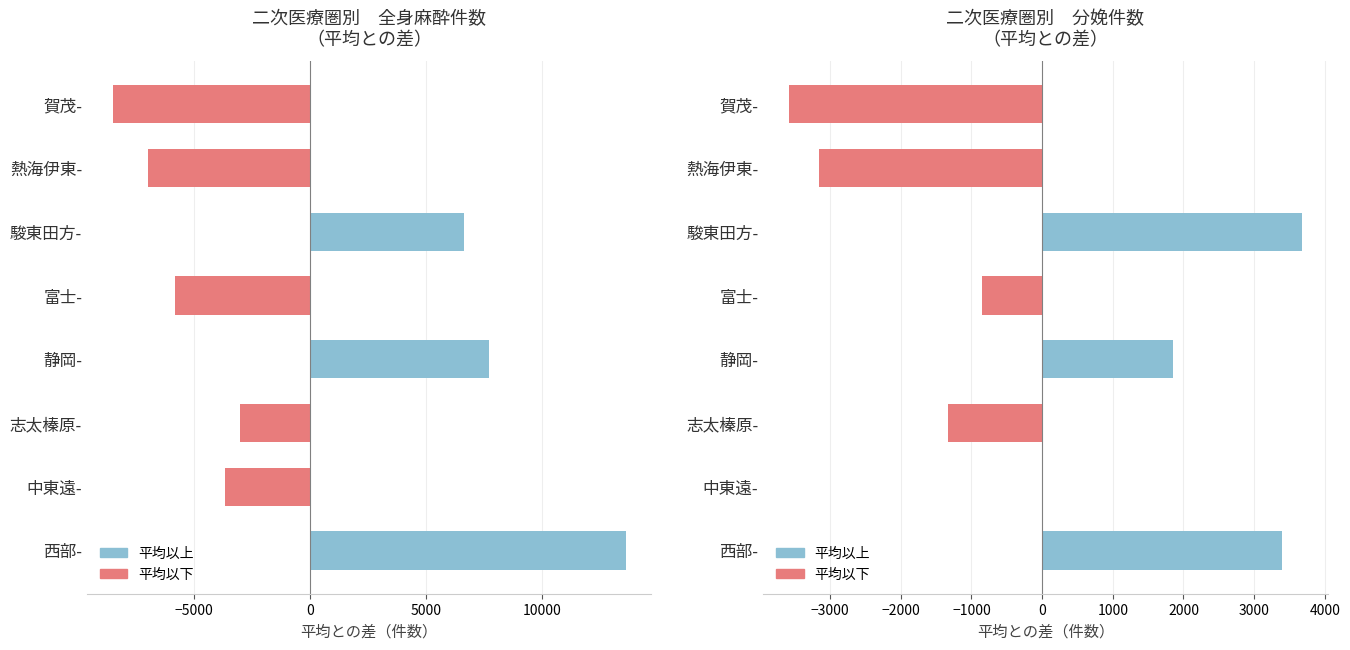

What is the greatest value displayed?

13605.0